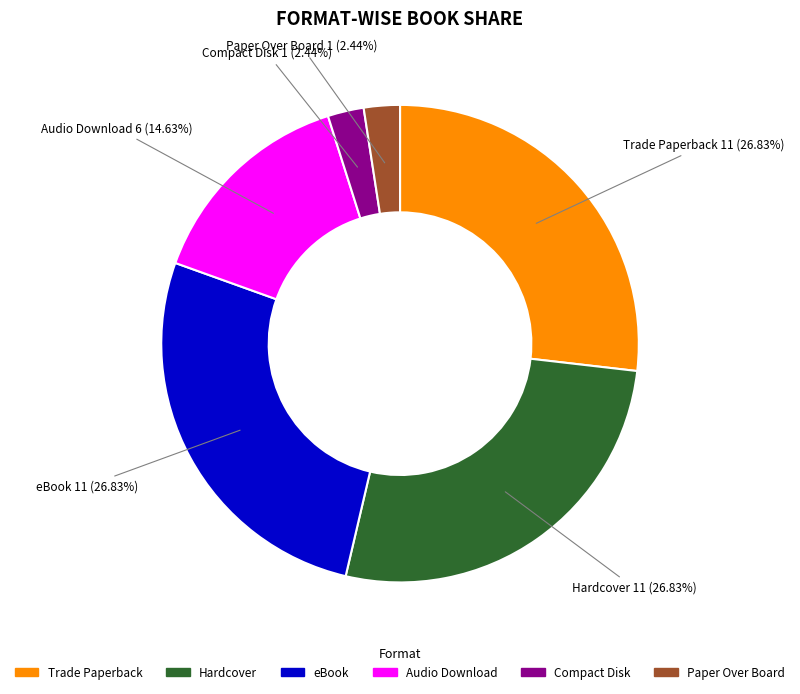

Combined, do eBook and Paper Over Board account for over 50%?

No